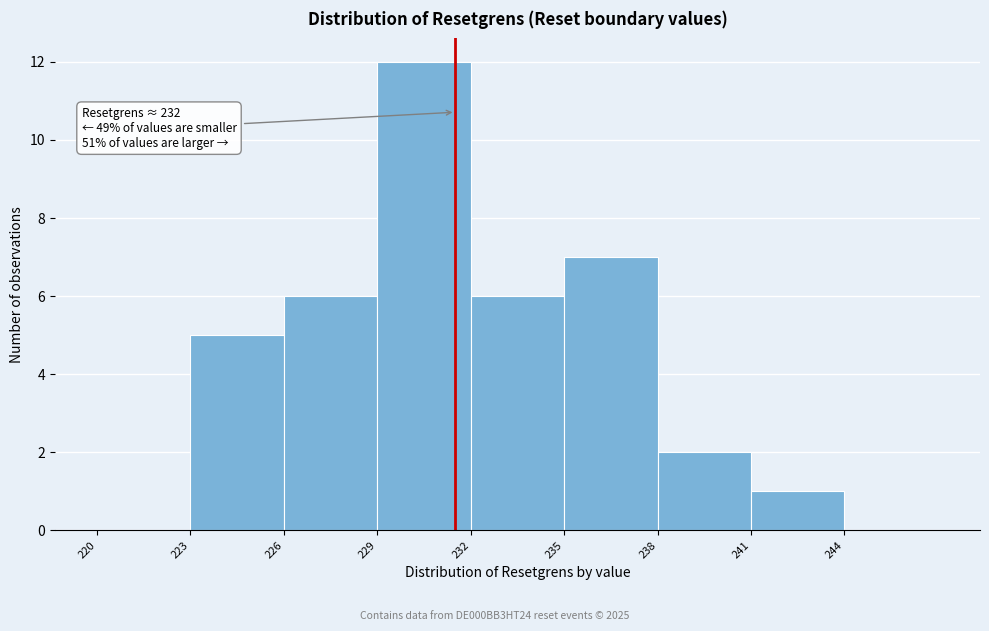

Reading left to right, list all the values displayed in this chart.

220=0	223=5	226=6	229=12	232=6	235=7	238=2	241=1	244=0